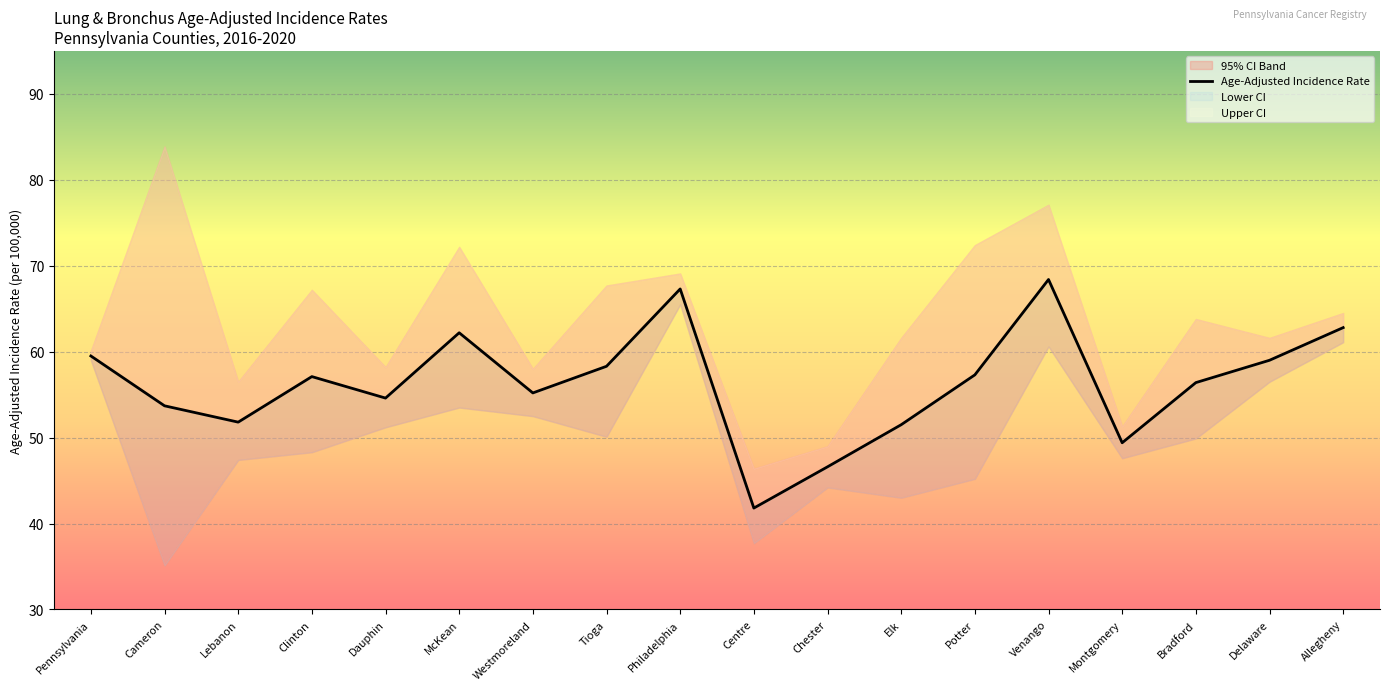

What is the total value across all series at Allegheny?

188.4